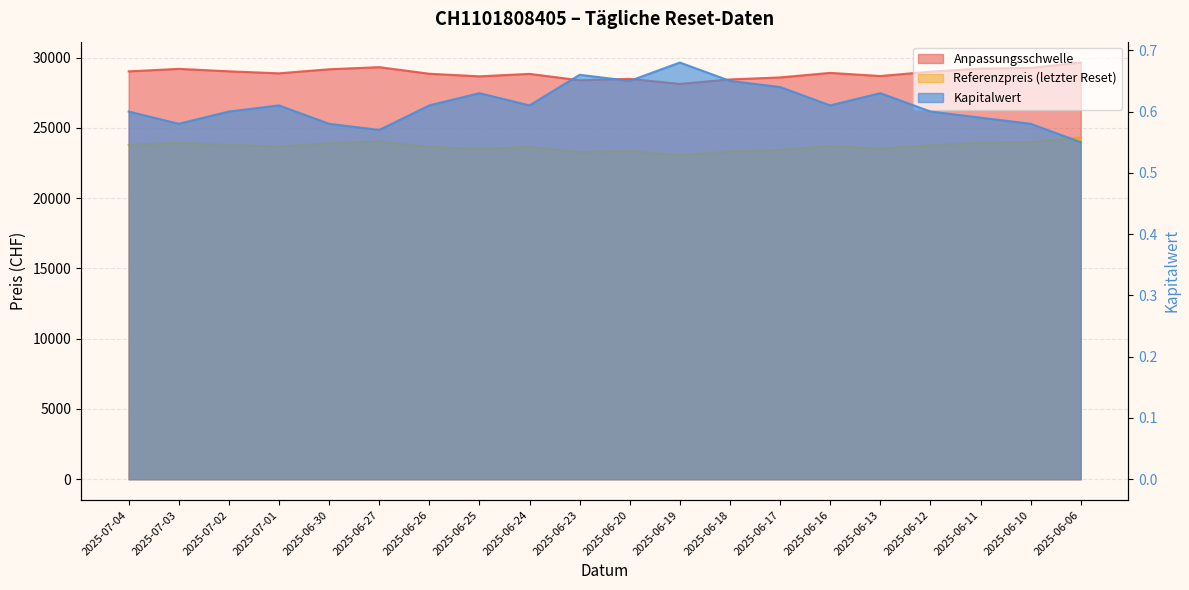

True or false: Kapitalwert and Referenzpreis (letzter Reset) cross at least once.

False